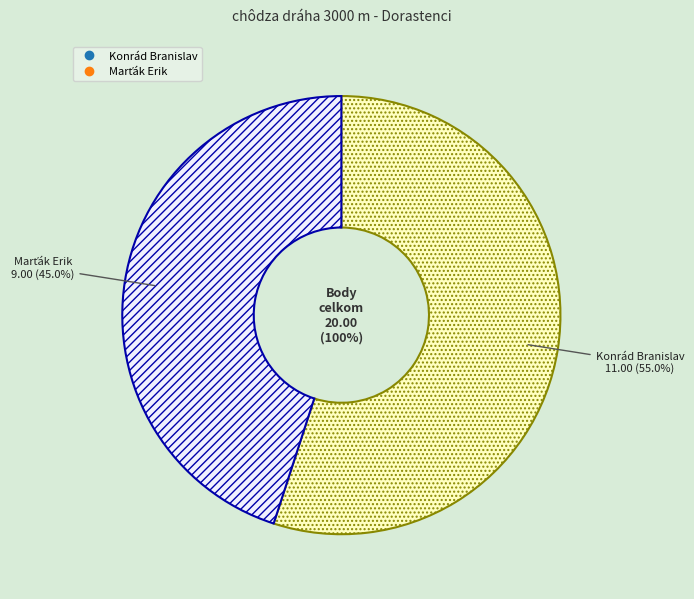

How many segments does this pie chart have?

2